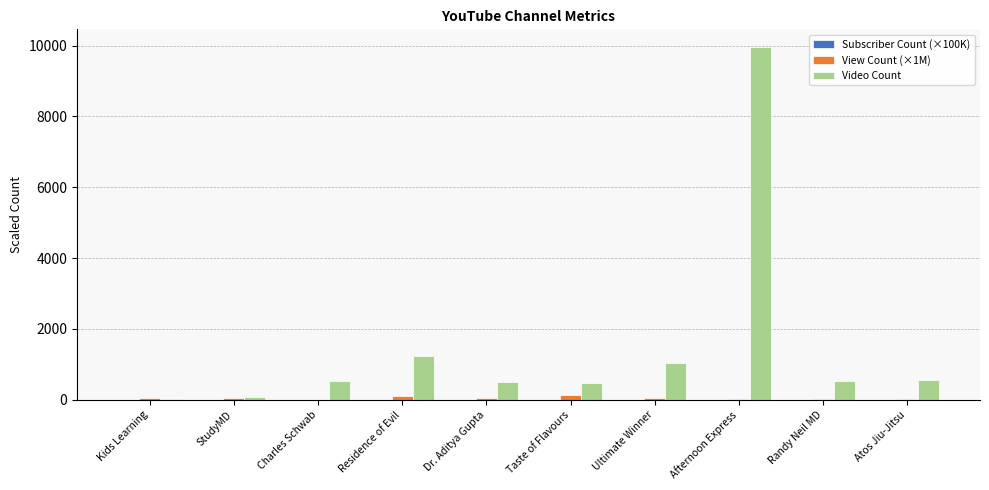

Which series has the largest total across all categories?

Video Count